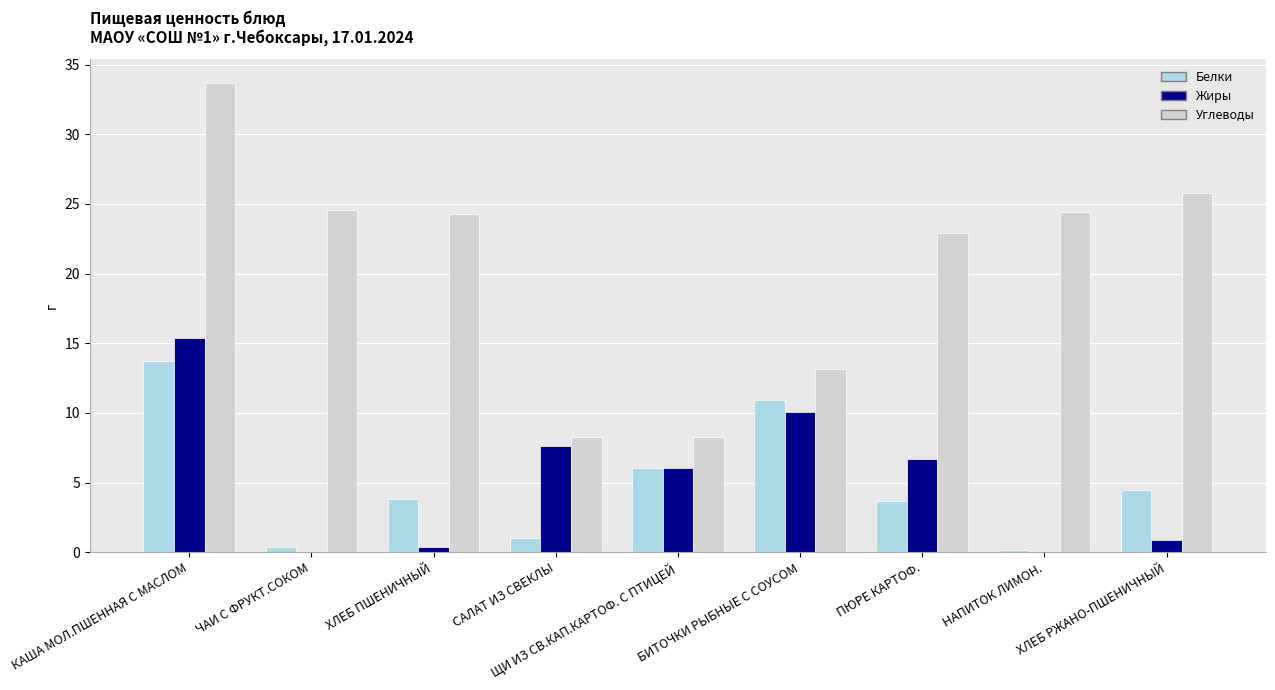

Which category has the highest value across all series?

КАША МОЛ.ПШЕННАЯ С МАСЛОМ